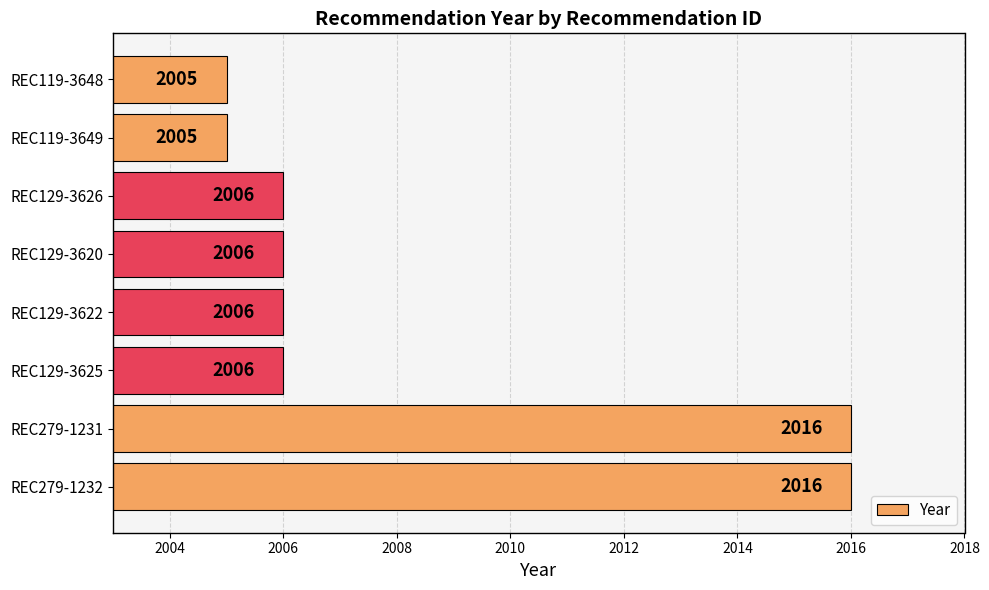

The chart shows a value of 2006 at REC129-3622. True or false?

True